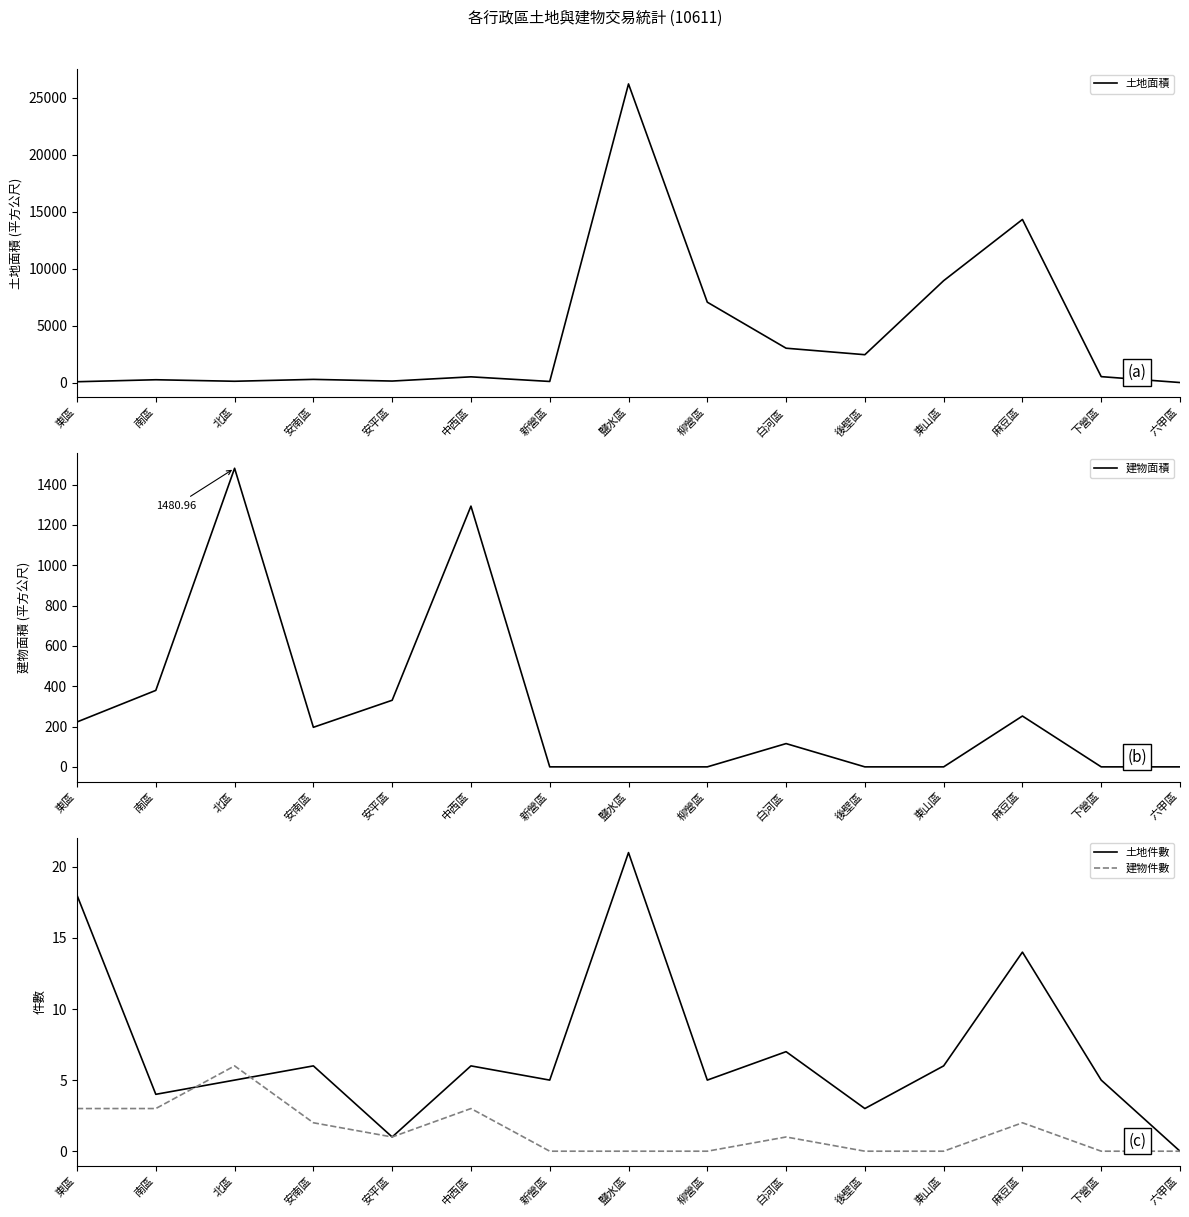

Reading left to right, transcribe all the data shown in this chart.

土地面積: 70.1	244.9	111.5	276.4	130.0	500.5	94.3	26201.3	7050.8	3012.1	2442.4	8936.0	14308.6	517.1	0.0
建物面積: 222.8	379.3	1481.0	196.2	330.4	1293.2	0.0	0.0	0.0	115.5	0.0	0.0	252.1	0.0	0.0
土地件數: 18.0	4.0	5.0	6.0	1.0	6.0	5.0	21.0	5.0	7.0	3.0	6.0	14.0	5.0	0.0
建物件數: 3.0	3.0	6.0	2.0	1.0	3.0	0.0	0.0	0.0	1.0	0.0	0.0	2.0	0.0	0.0